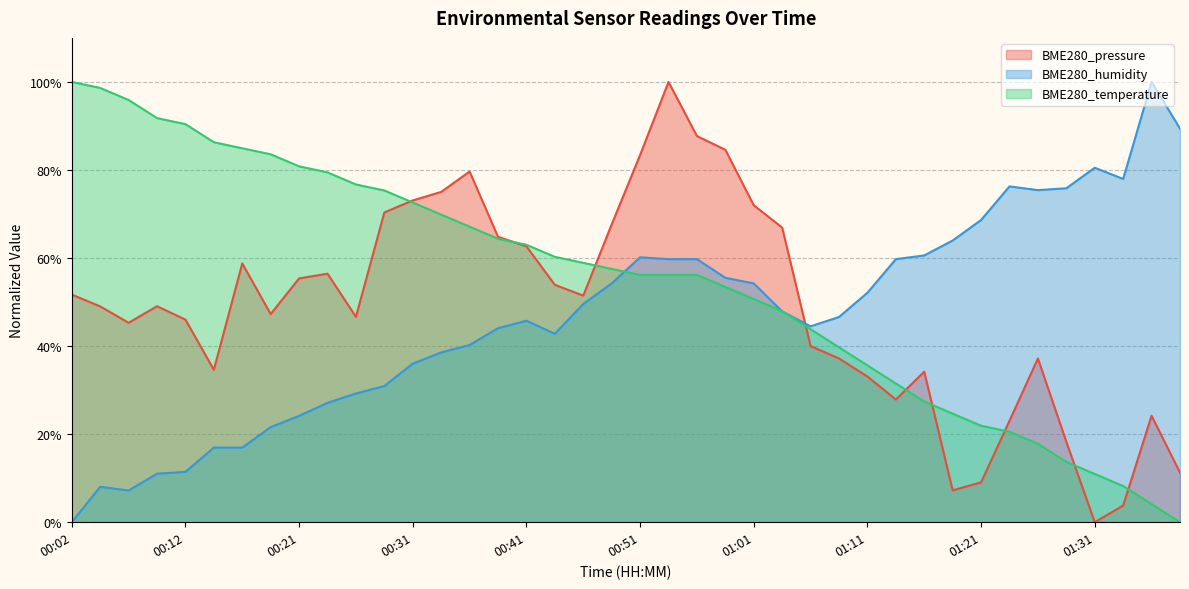

What is the difference between the second highest and minimum values in the BME280_pressure series?

87.7